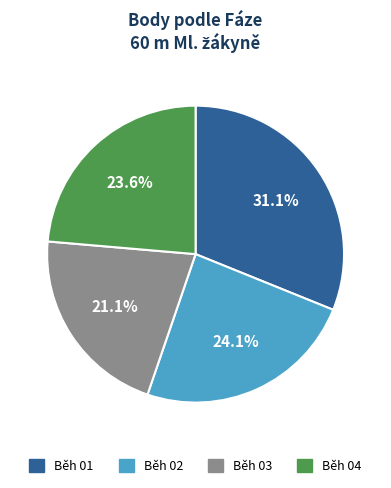

Which slice is the smallest?

Běh 03